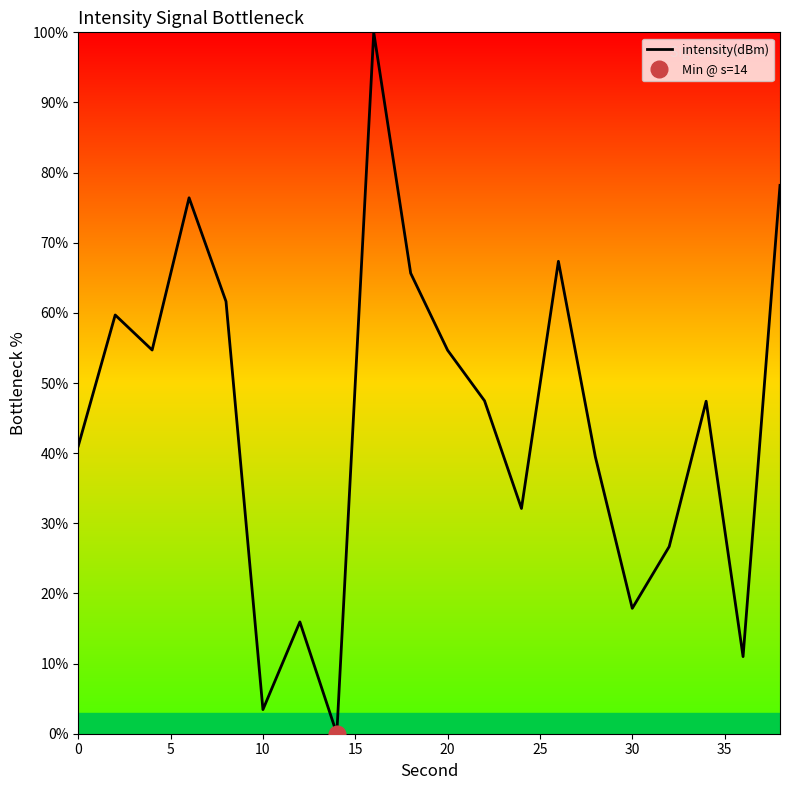

How many points are higher than both their immediate neighbors (excluding endpoints)?

6